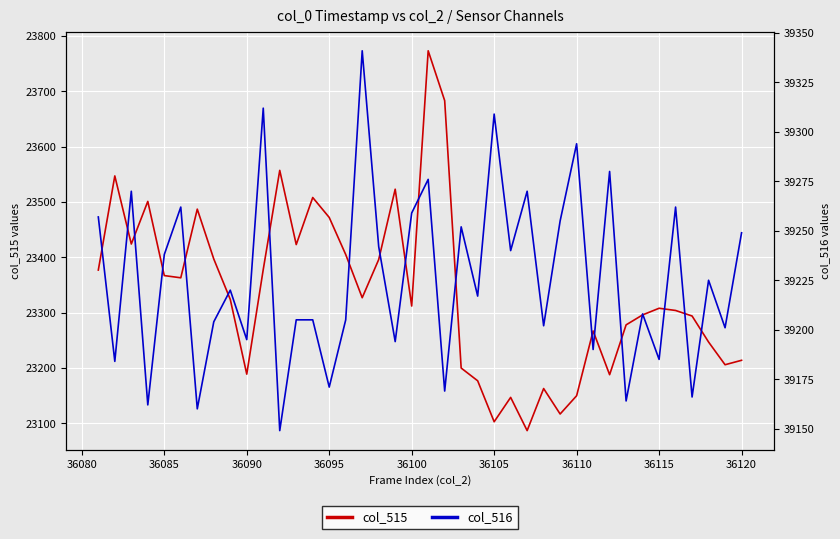

How many series are shown in this chart?

2